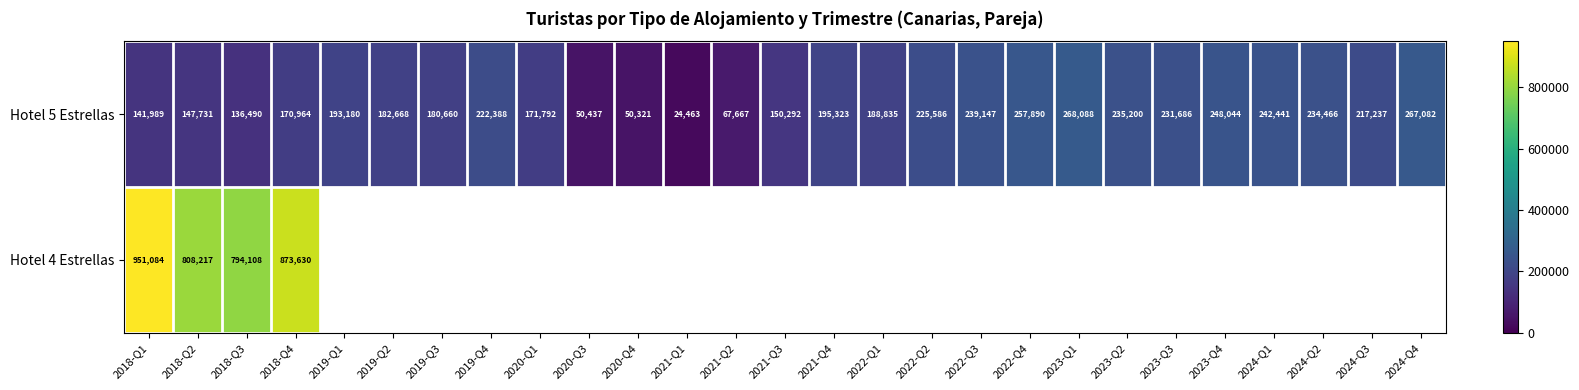

At which category is the sum across all series the highest?

2018-Q1